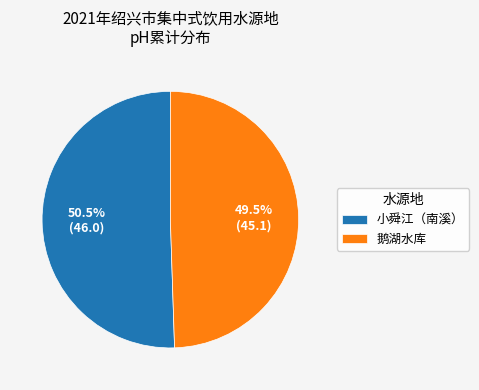

How many slices are in this pie chart?

2